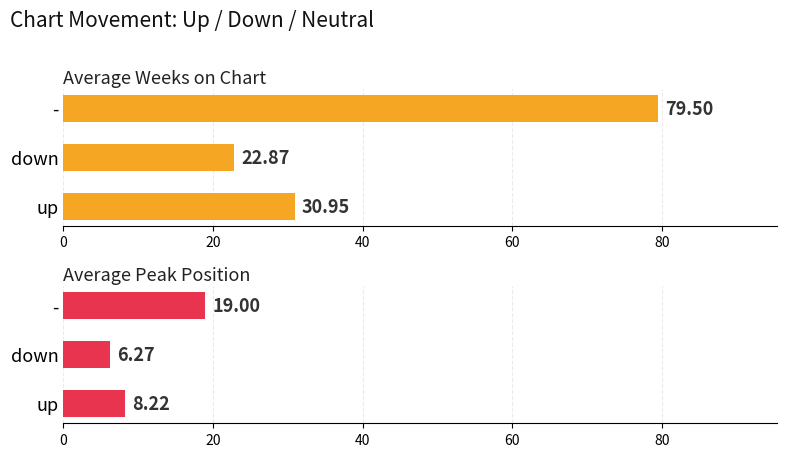

Rank the series at 40 from lowest to highest value.

Average Peak Position, Average Weeks on Chart